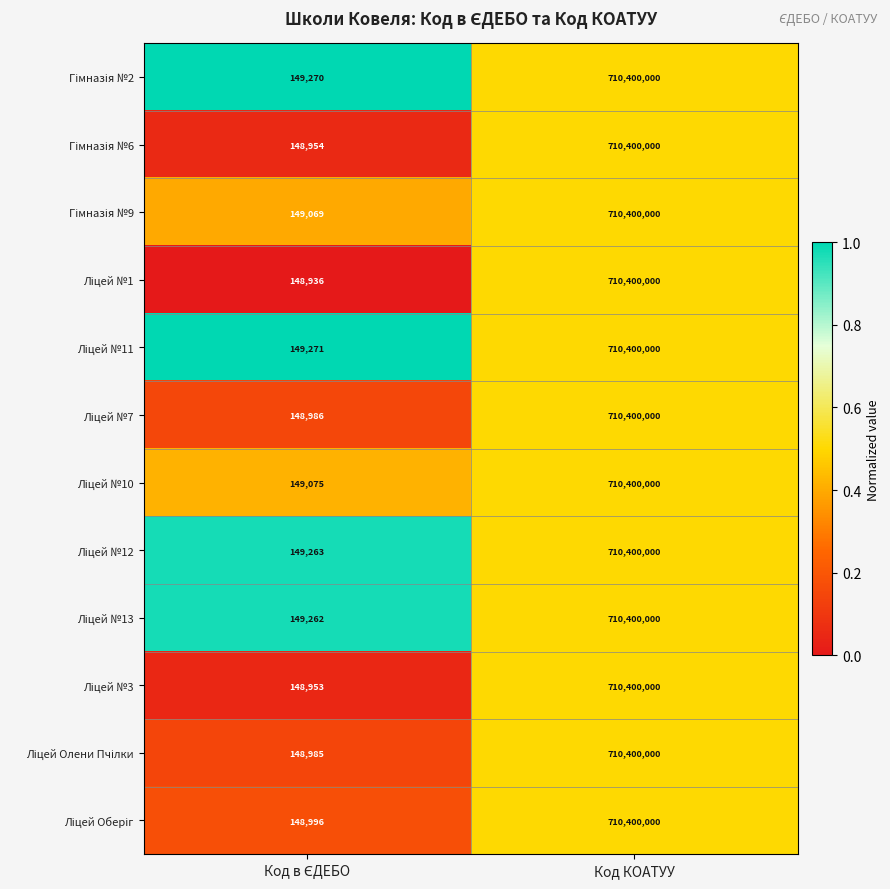

How many categories are shown in the chart?

2